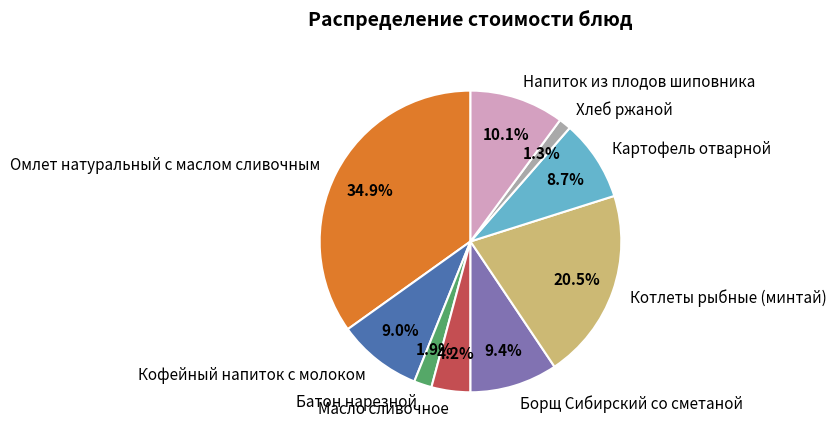

How much of the chart is everything except Напиток из плодов шиповника?

89.9%